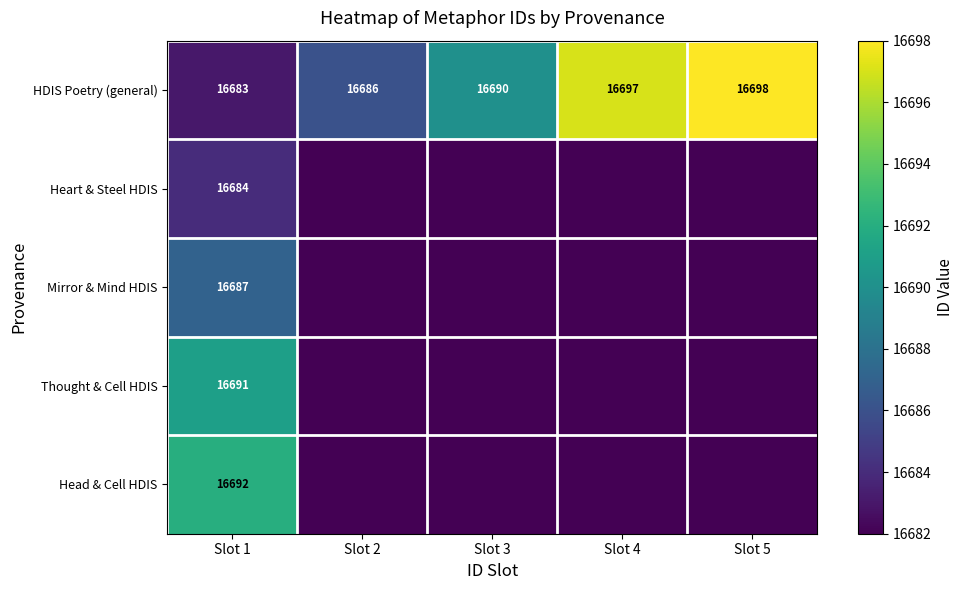

Is it true that Heart & Steel HDIS equals 16684 at Slot 1?

True